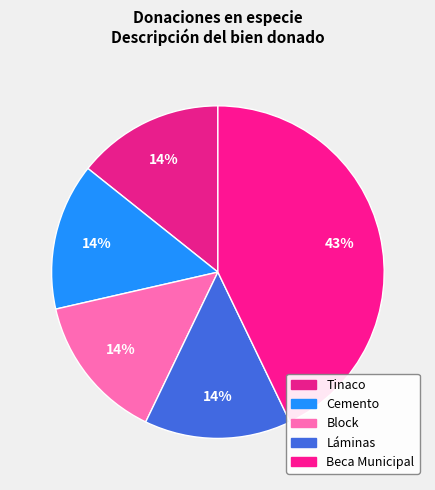

Which slice is the largest?

Beca Municipal